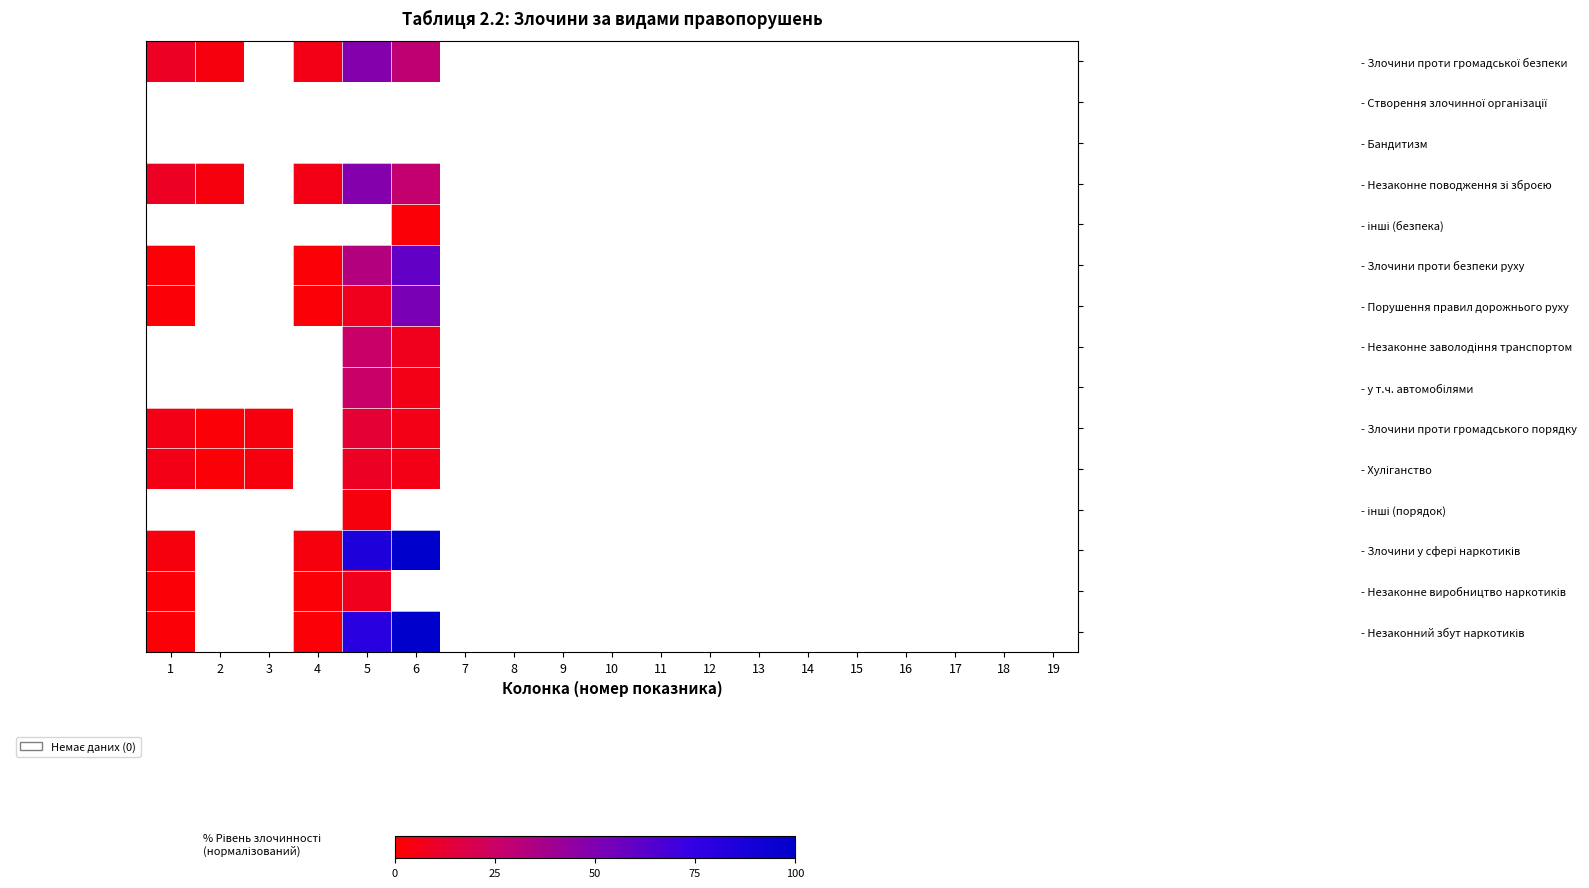

List the series in order of their peak value, lowest first.

- Створення злочинної організації, - Бандитизм, - інші (безпека), - інші (порядок), - Незаконне виробництво наркотиків, - Хуліганство, - Злочини проти громадського порядку, - Незаконне заволодіння транспортом, - у т.ч. автомобілями, - Злочини проти громадської безпеки, - Незаконне поводження зі зброєю, - Порушення правил дорожнього руху, - Злочини проти безпеки руху, - Злочини у сфері наркотиків, - Незаконний збут наркотиків